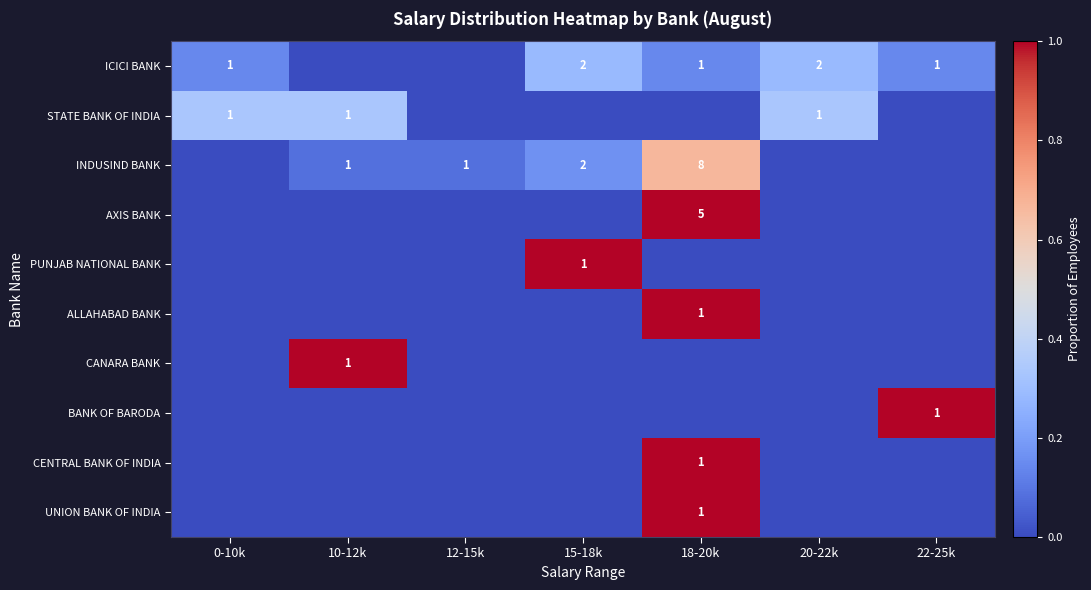

Is it true that INDUSIND BANK equals 1 at 10-12k?

True